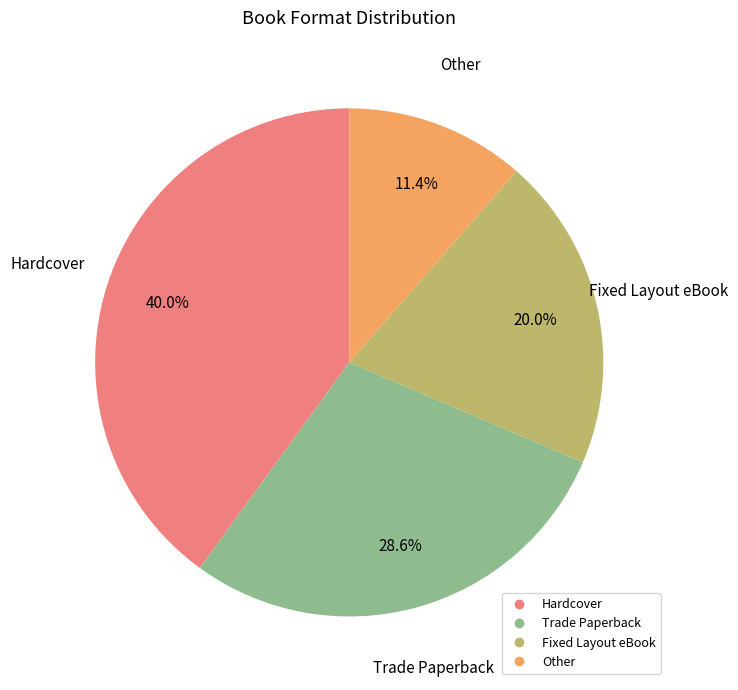

Does any single category account for the majority?

No